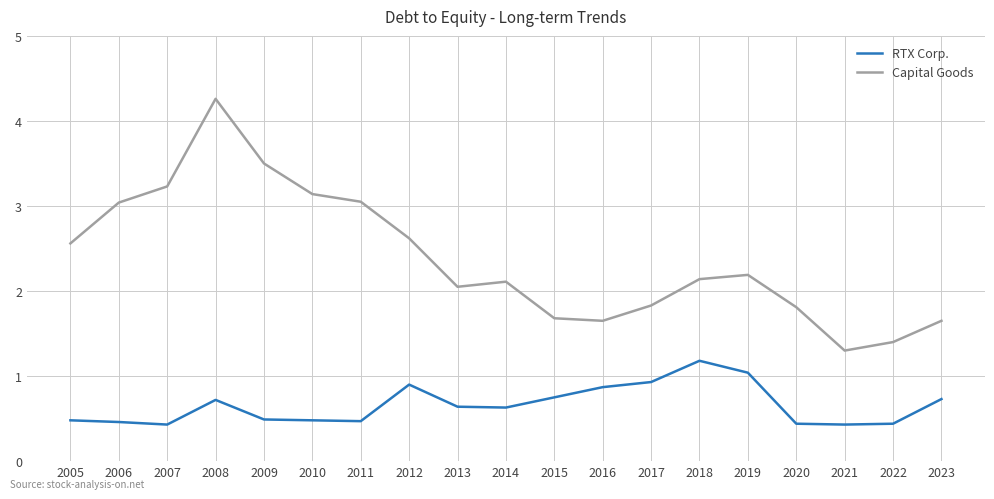

Where does the Capital Goods series first go above 2?

2005